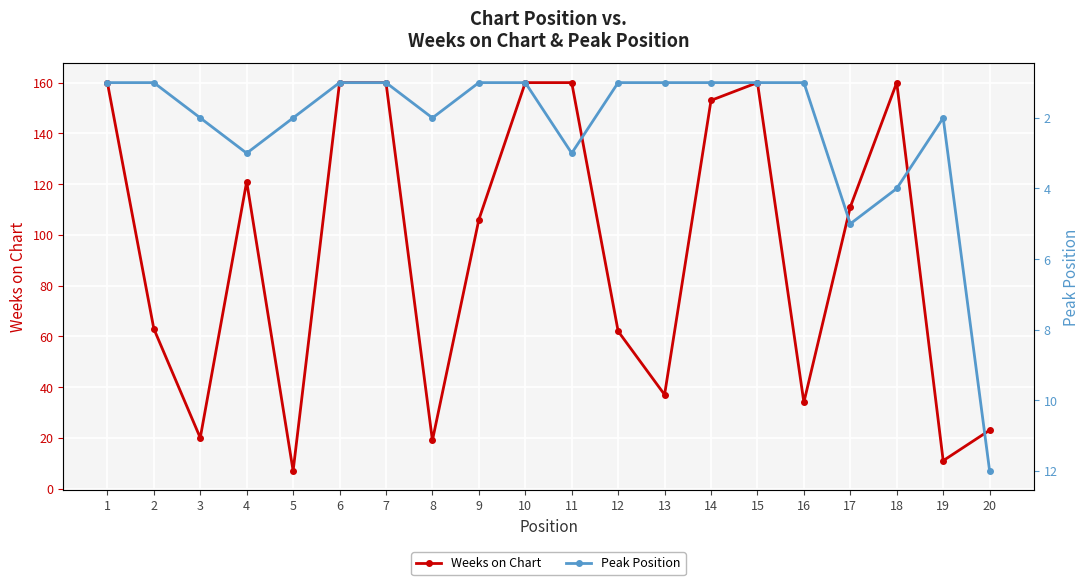

List the labels in order of Peak Position value, largest first.

20, 17, 18, 4, 11, 3, 5, 8, 19, 1, 2, 6, 7, 9, 10, 12, 13, 14, 15, 16